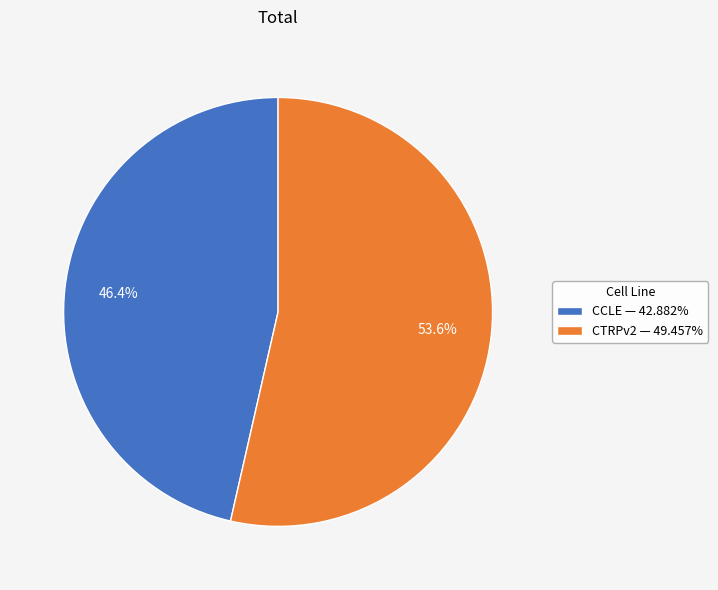

Which slice is the largest?

CTRPv2